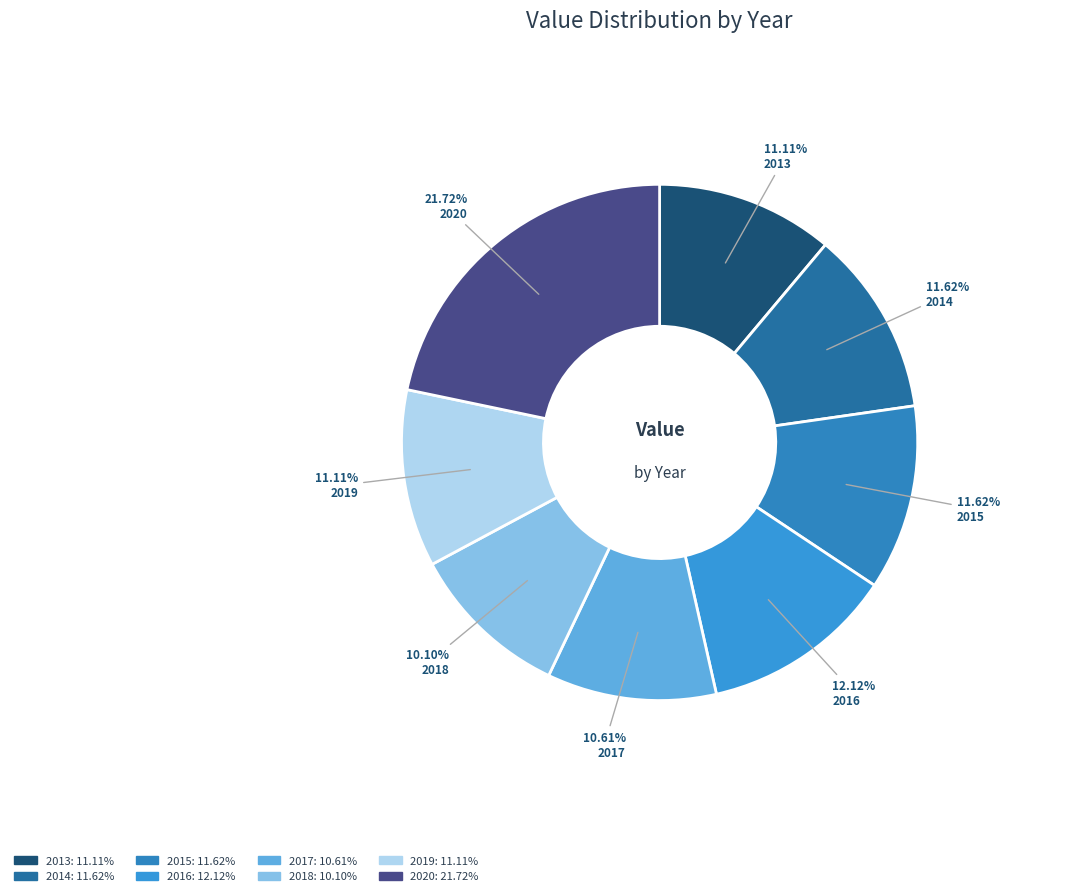

Rank the categories by value from lowest to highest.

2018, 2017, 2013, 2019, 2014, 2015, 2016, 2020